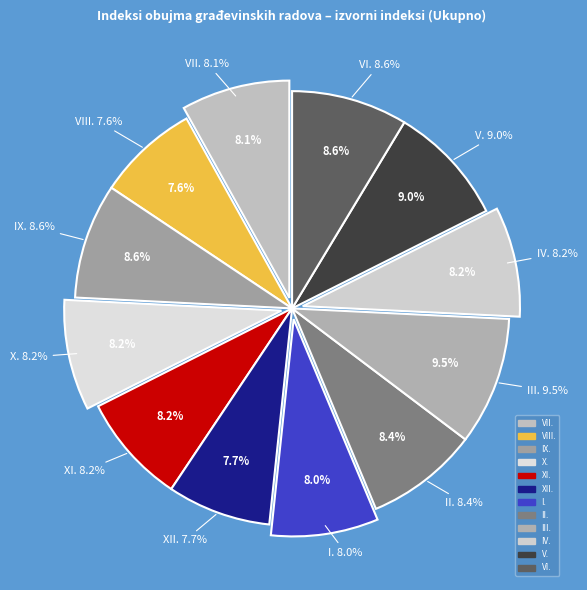

What percentage is the X. slice, to the nearest percent?

8%